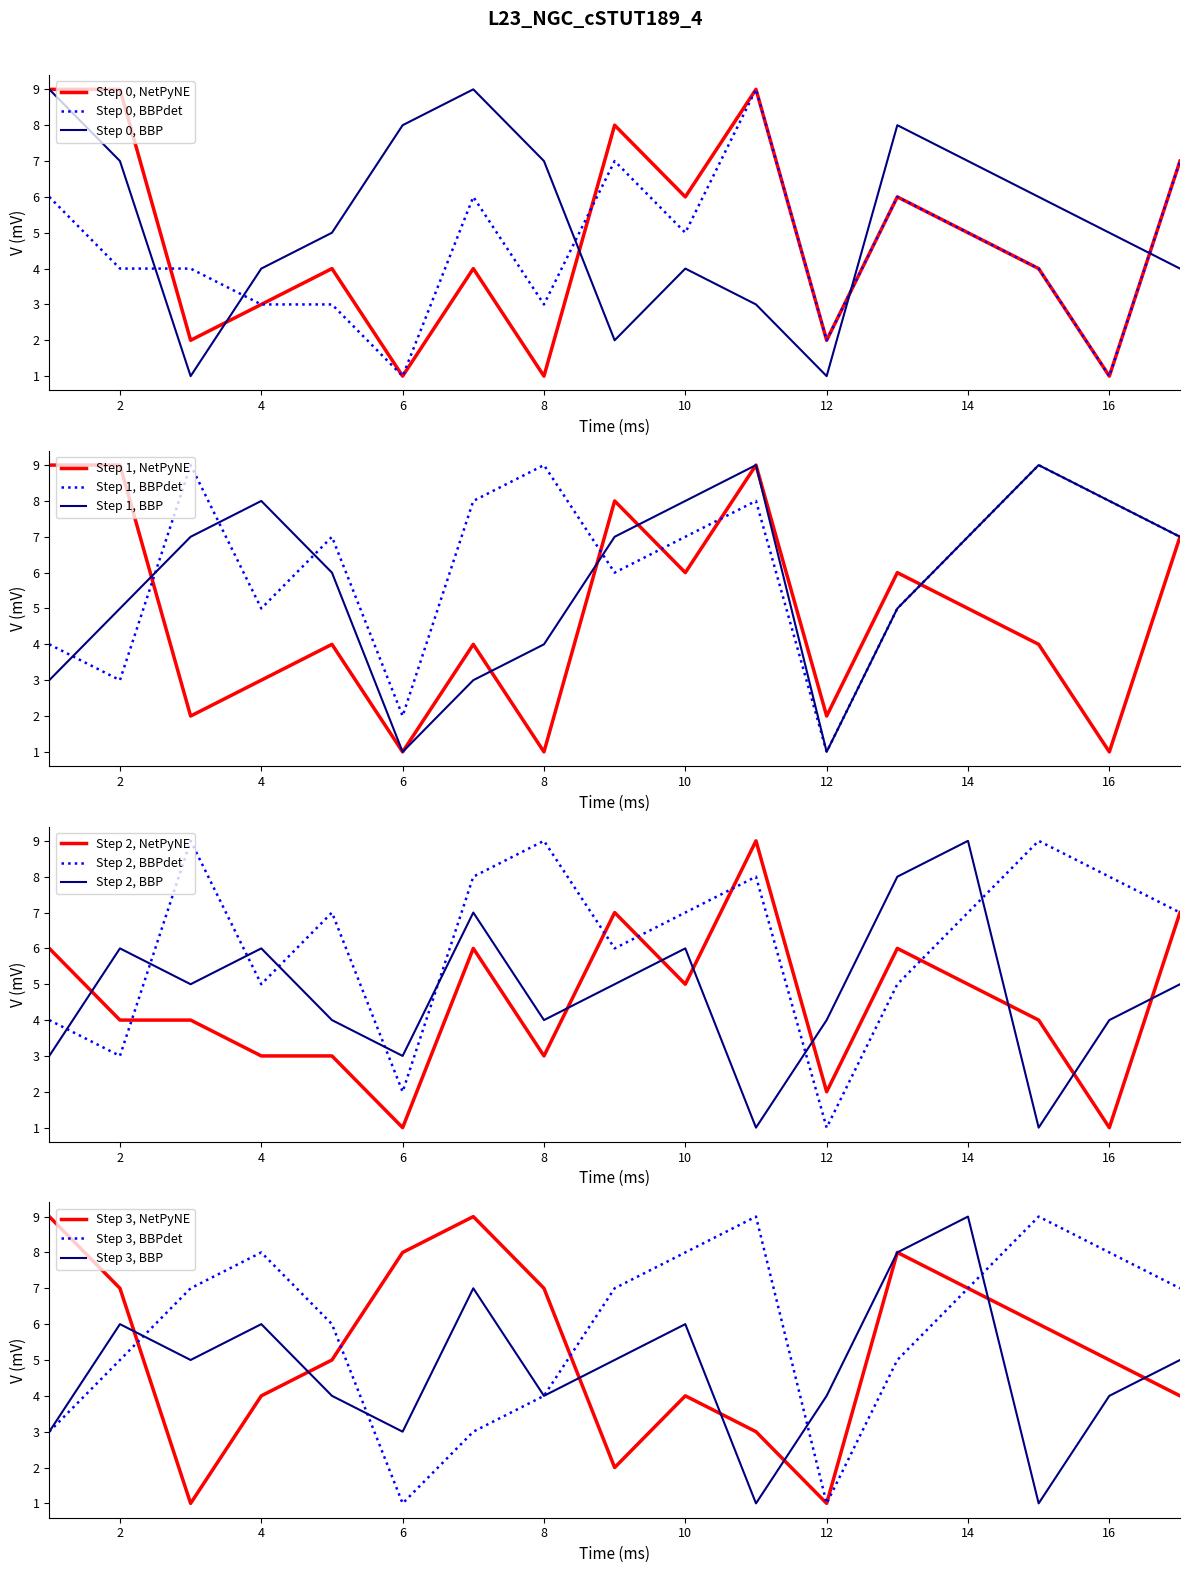

The value of Step 0, BBPdet at 14 is 5. True or false?

True